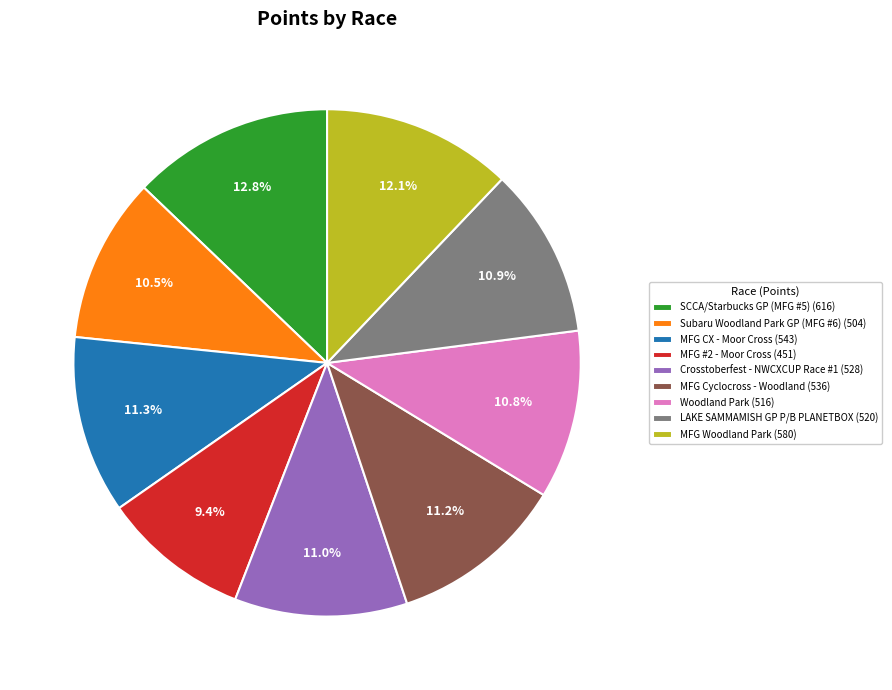

What percentage is the LAKE SAMMAMISH GP P/B PLANETBOX slice, to the nearest percent?

11%